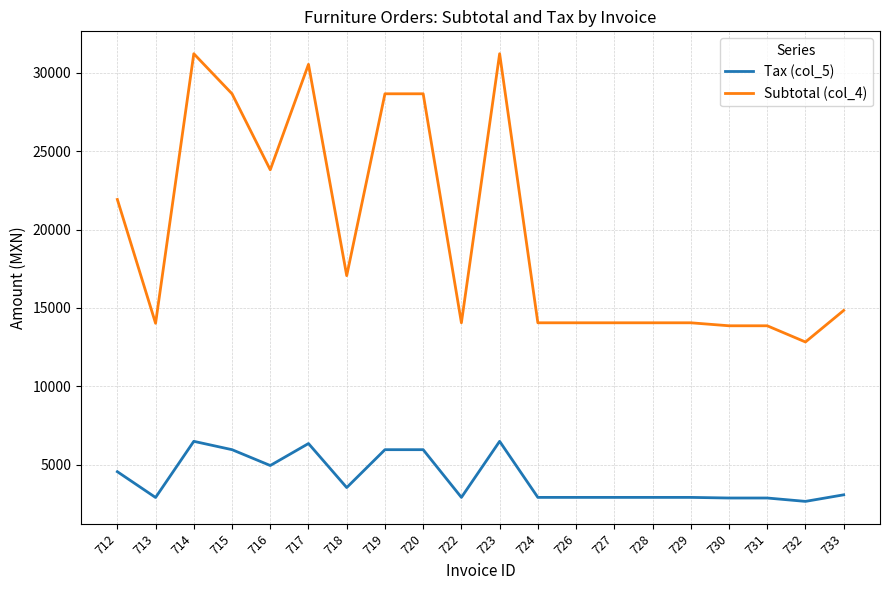

True or false: Subtotal (col_4) has more than 0 interior local peaks.

True